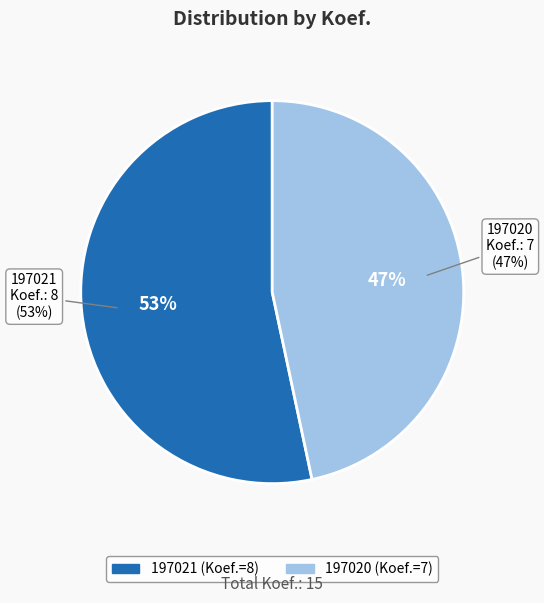

To the nearest percent, what is the average slice percentage?

50%